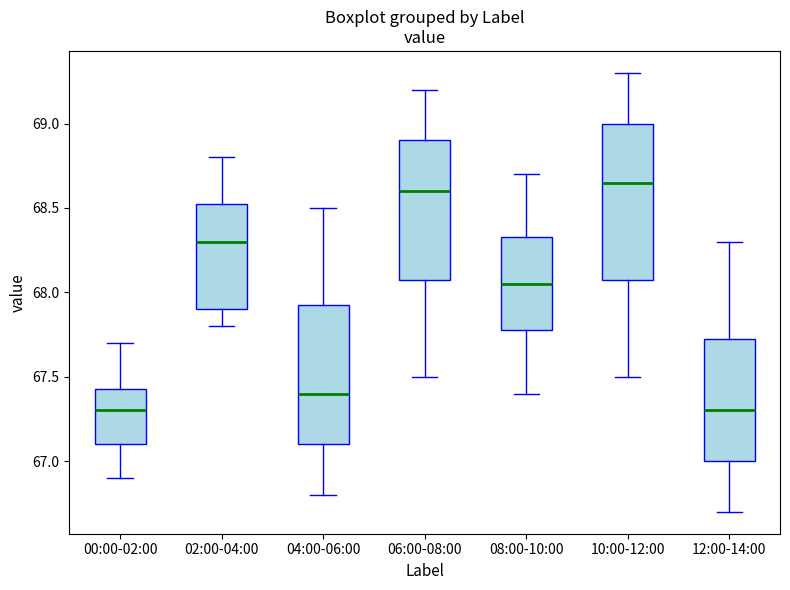

Reading left to right, transcribe this box plot: for each box, give where its median line is, the range the box spans, and where its two whiskers end, as read against the y-axis. The values are not printed on the chart, so give them approximately, as read against the axis.

00:00-02:00: median 67.30, box 67.10 to 67.45, whiskers 66.90 to 67.70
02:00-04:00: median 68.30, box 67.90 to 68.55, whiskers 67.80 to 68.80
04:00-06:00: median 67.40, box 67.10 to 67.95, whiskers 66.80 to 68.50
06:00-08:00: median 68.60, box 68.10 to 68.90, whiskers 67.50 to 69.20
08:00-10:00: median 68.05, box 67.80 to 68.35, whiskers 67.40 to 68.70
10:00-12:00: median 68.65, box 68.10 to 69.00, whiskers 67.50 to 69.30
12:00-14:00: median 67.30, box 67.00 to 67.75, whiskers 66.70 to 68.30